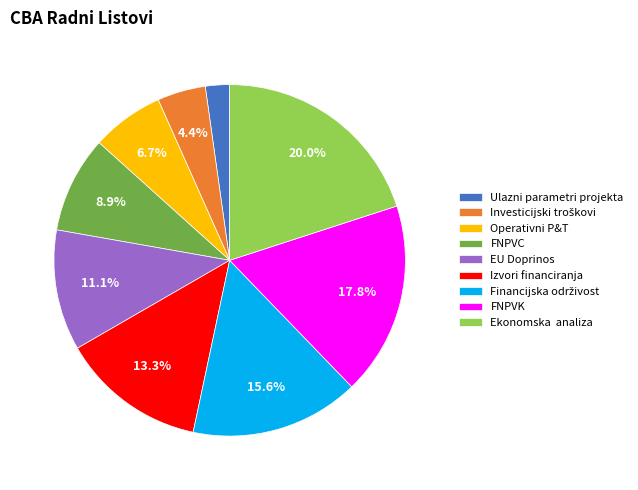

Do FNPVC and Operativni P&T together represent more than half of the pie?

No